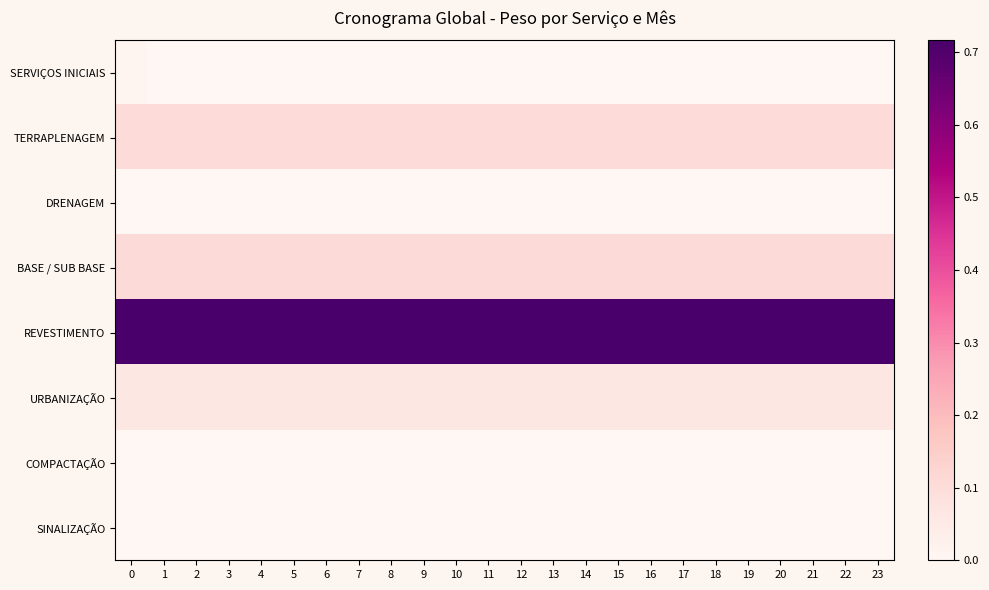

Rank the series by their maximum value, from lowest to highest.

DRENAGEM, COMPACTAÇÃO, SINALIZAÇÃO, SERVIÇOS INICIAIS, URBANIZAÇÃO, TERRAPLENAGEM, BASE / SUB BASE, REVESTIMENTO